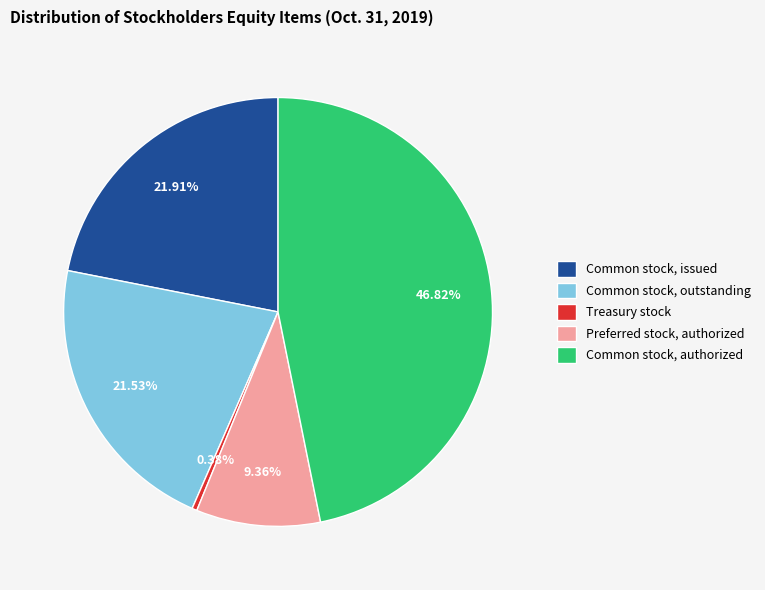

The Common stock, outstanding slice represents 14% of the pie. True or false?

False